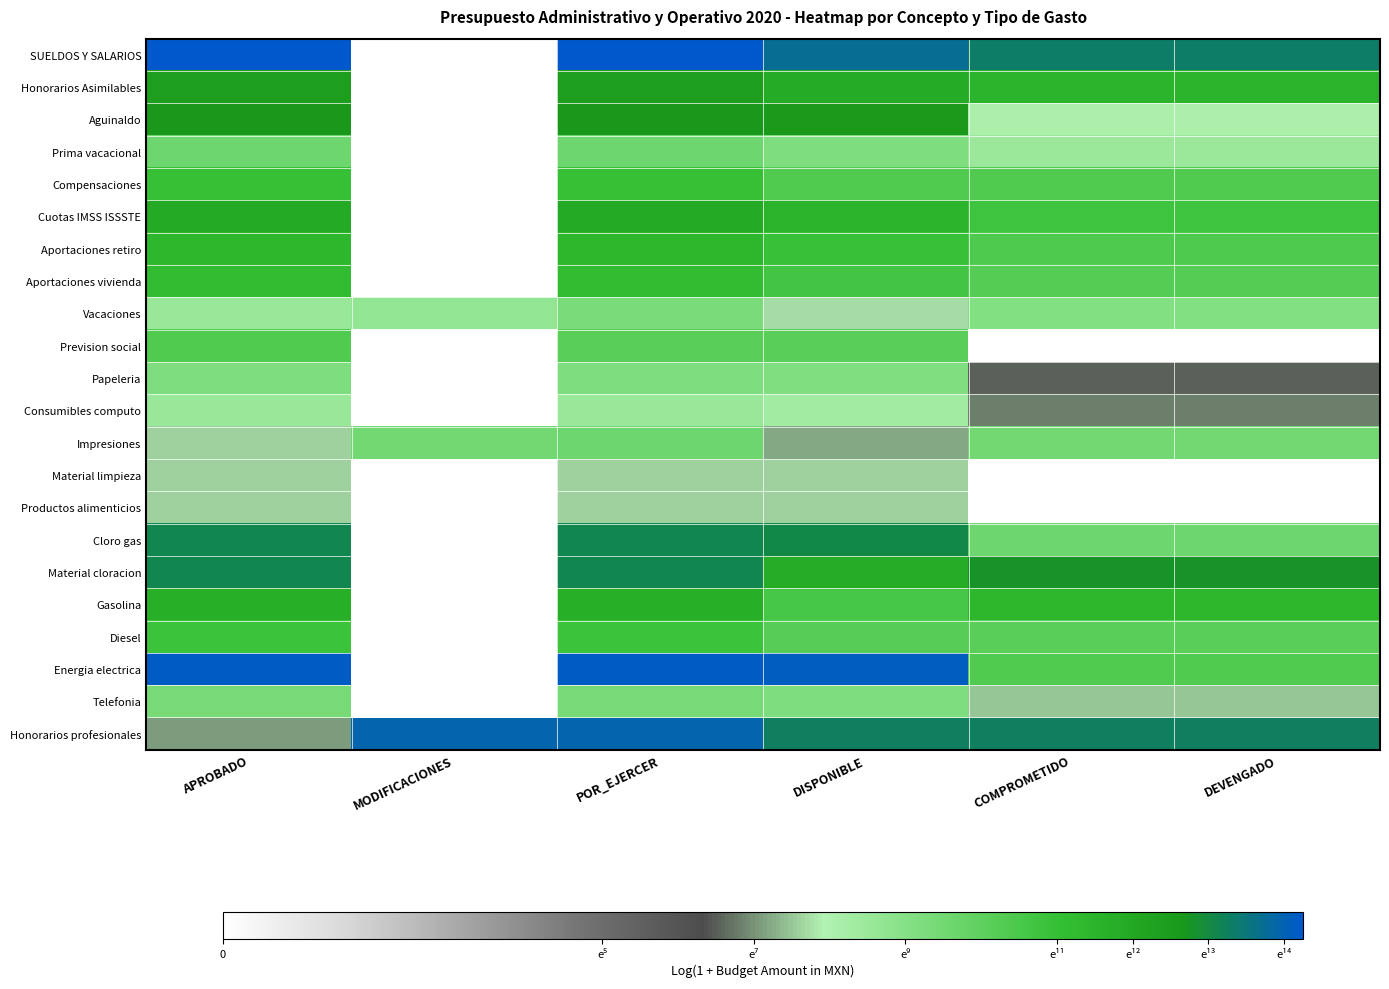

Which label corresponds to the smallest value in the chart?

MODIFICACIONES